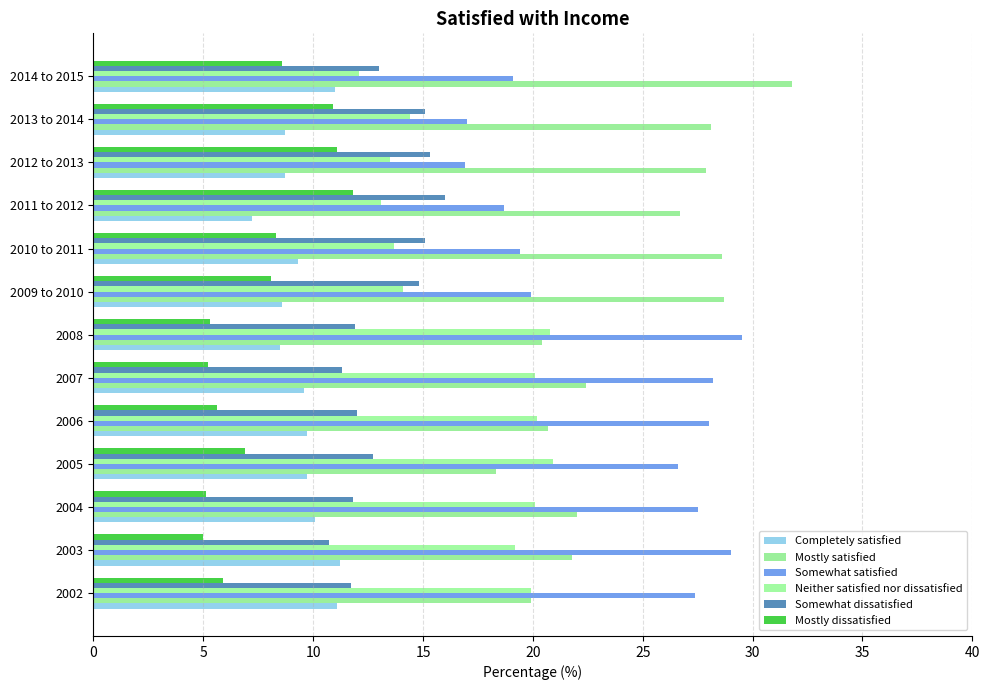

Which series has the largest total across all categories?

Mostly satisfied